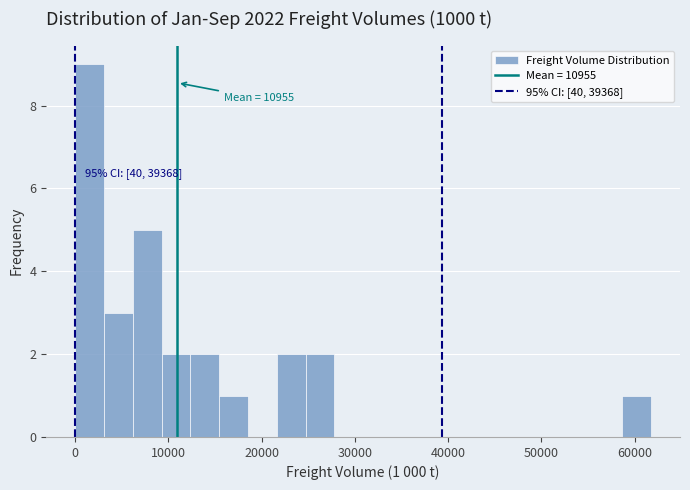

Around what value on the x-axis is the tallest bar? Give the approximate position of its centre, as read against the axis.

2000